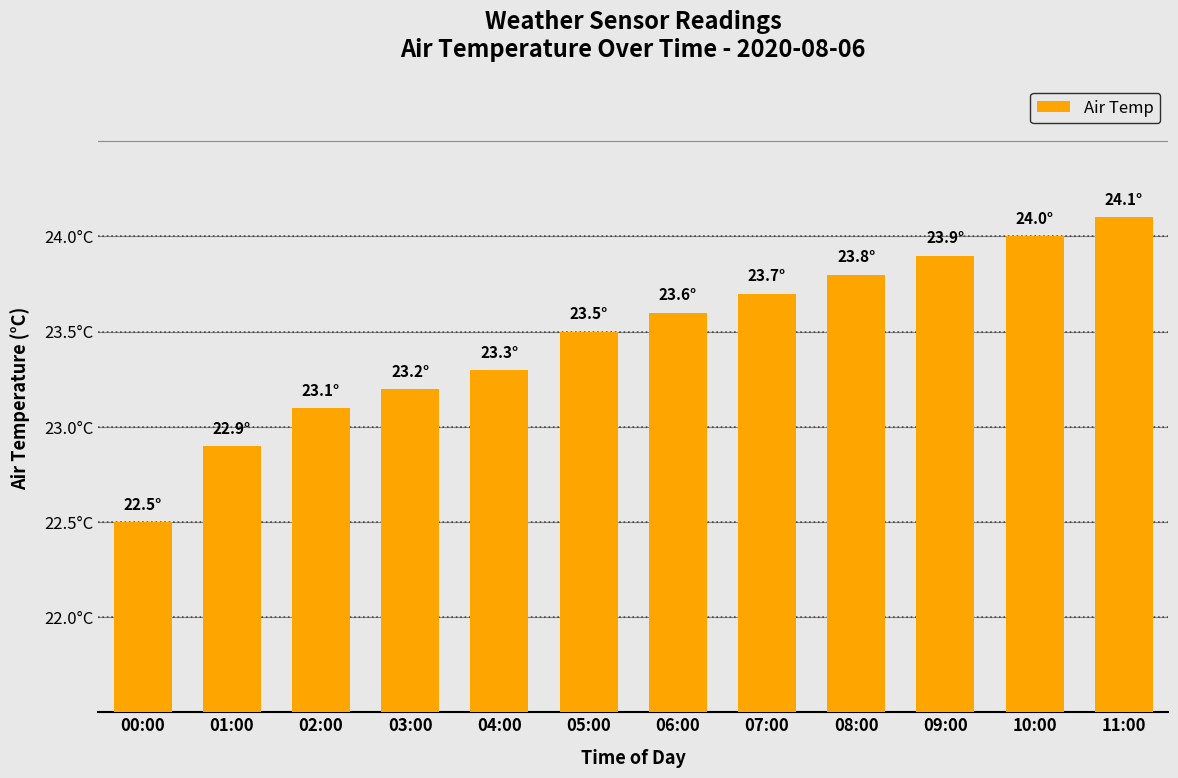

Does the chart contain any negative values?

No